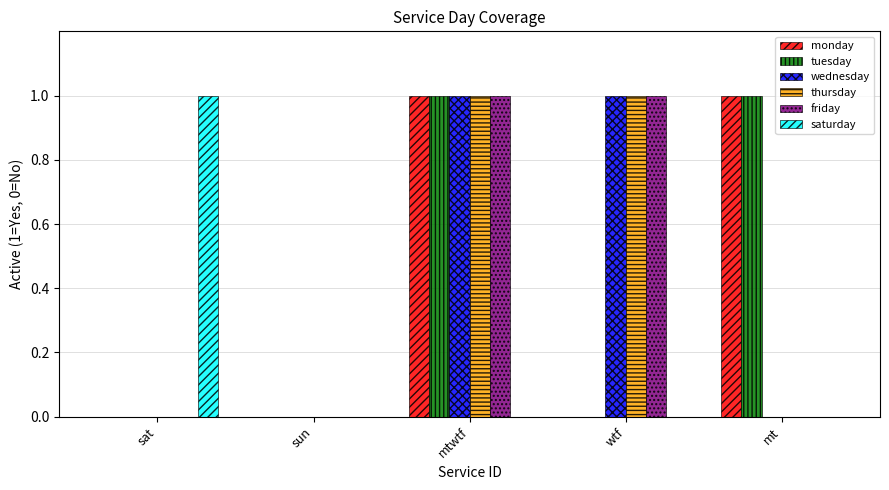

How many categories are shown in the chart?

5